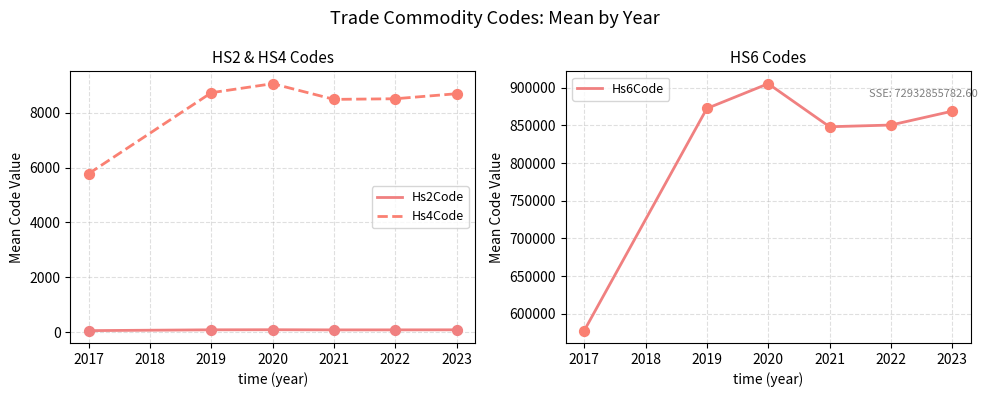

Which series has the largest Y range (max minus min)?

Hs6Code